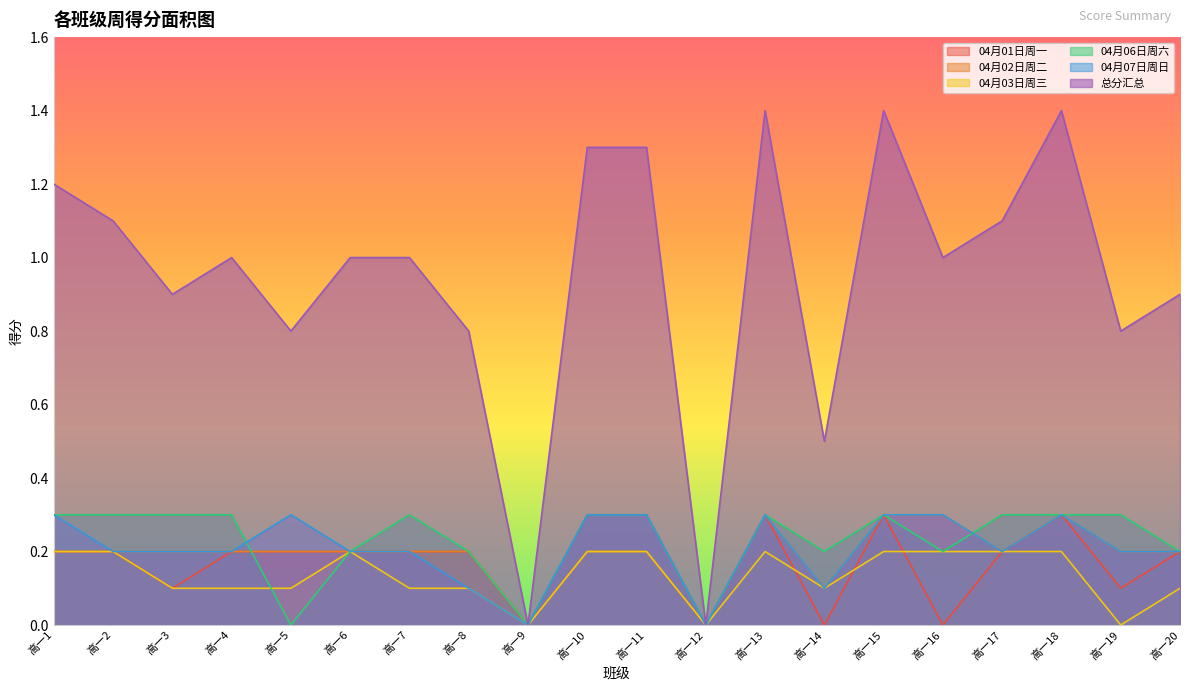

At which label is 04月02日周二 closest to 0?

高一9